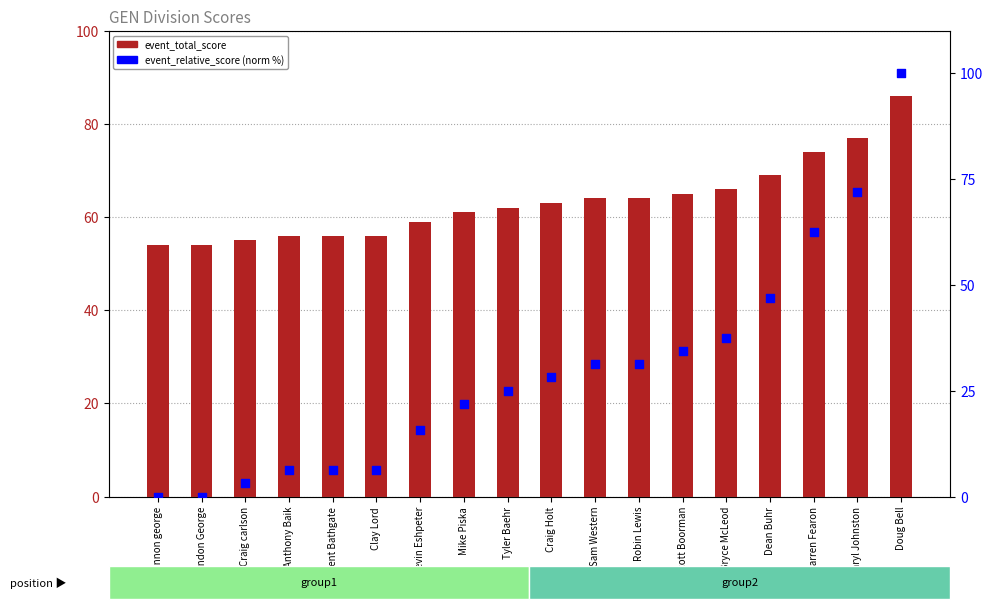

Which series has the largest Y range (max minus min)?

event_relative_score (normalized %)